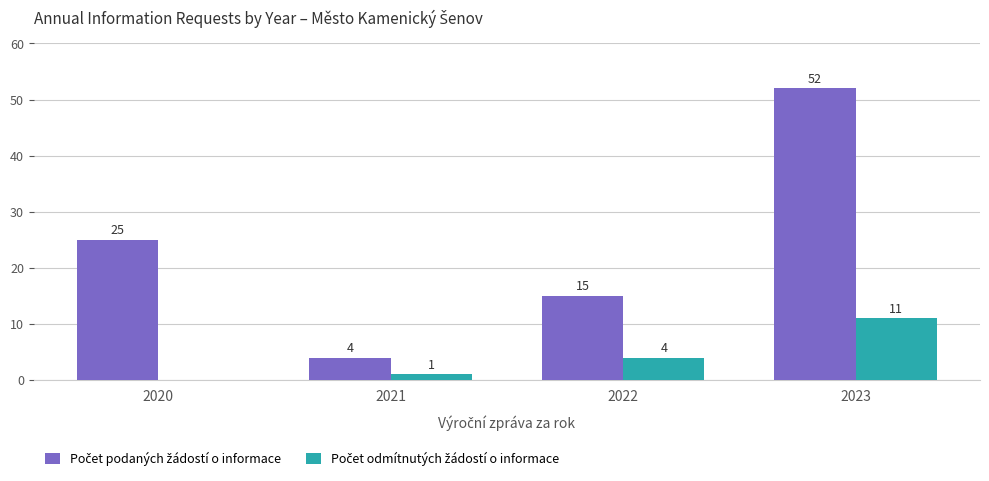

Which label corresponds to the largest value in the chart?

2023